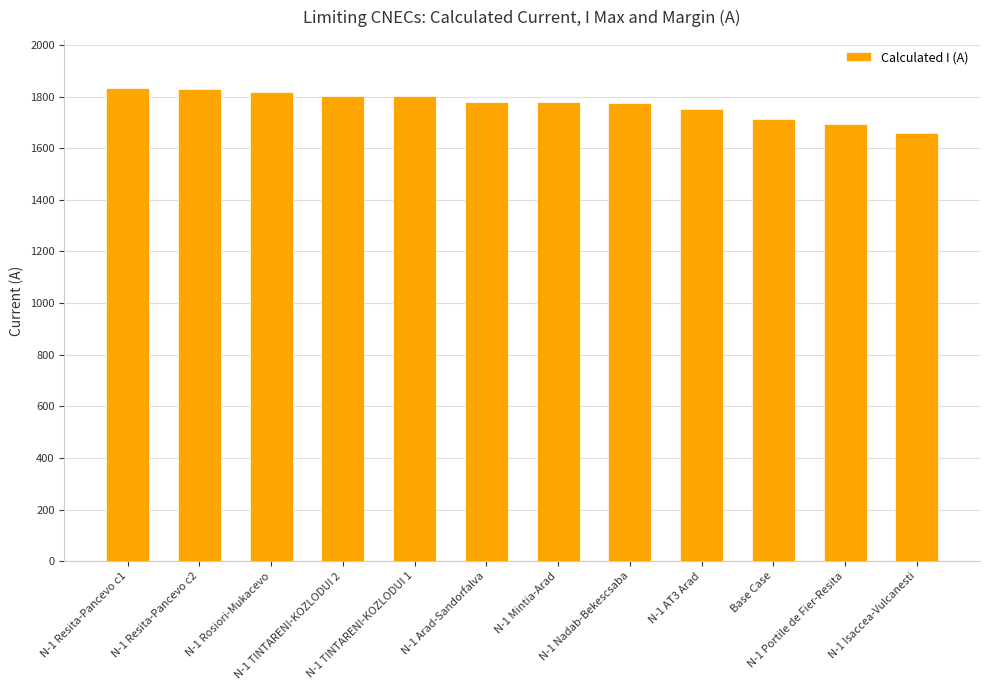

What is the maximum value shown in the chart?

1832